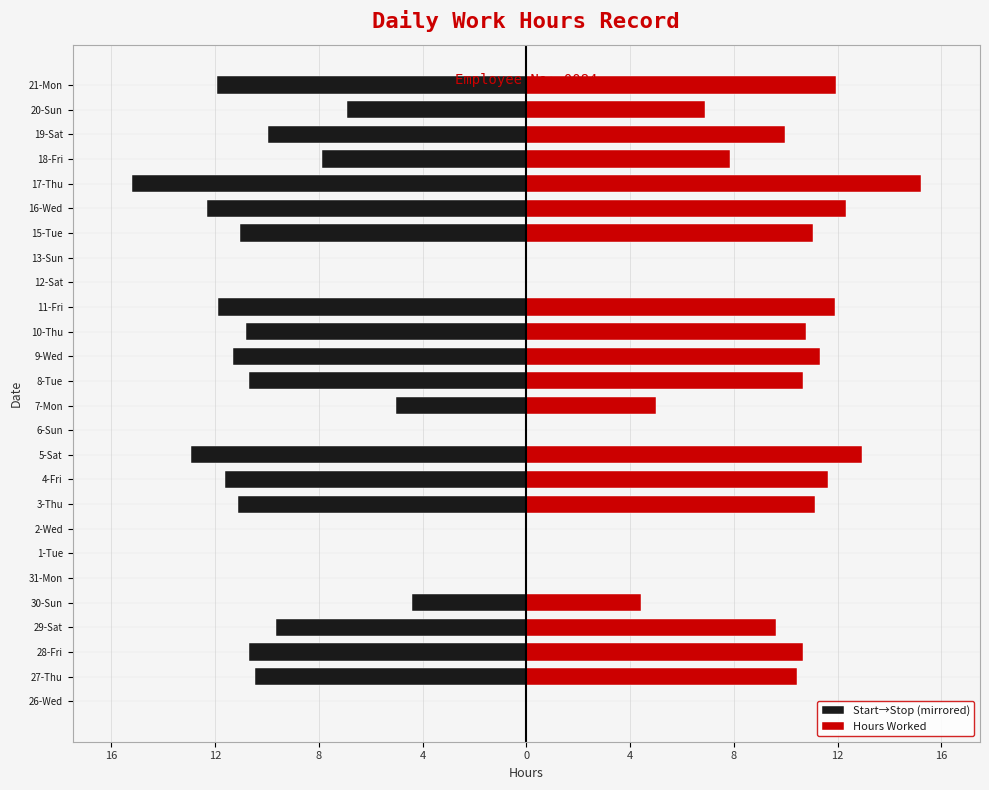

Rank the series by their maximum value, from lowest to highest.

Start→Stop (mirrored), Hours Worked